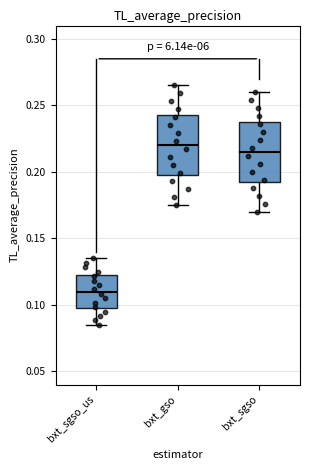

Which box has the lowest median line?

bxt_sgso_us